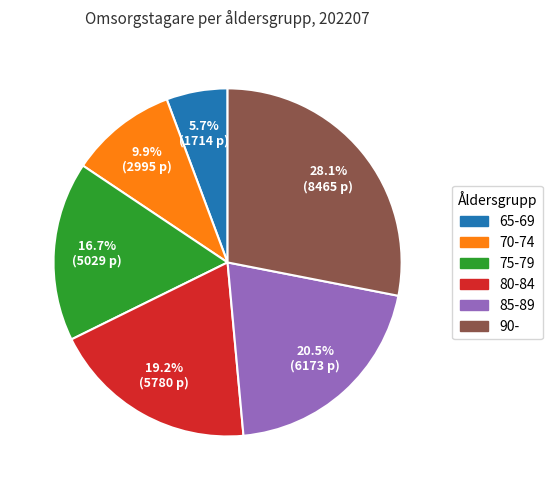

To the nearest percent, what is the combined percentage of 80-84 and 65-69?

25%